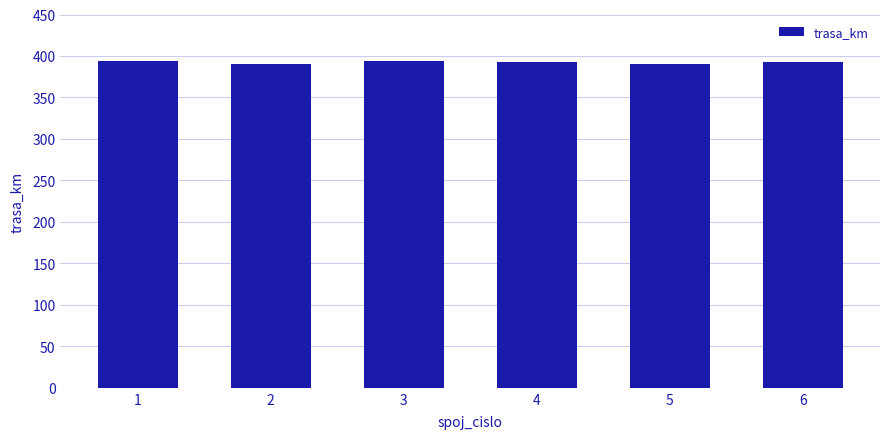

What is the greatest value displayed?

394